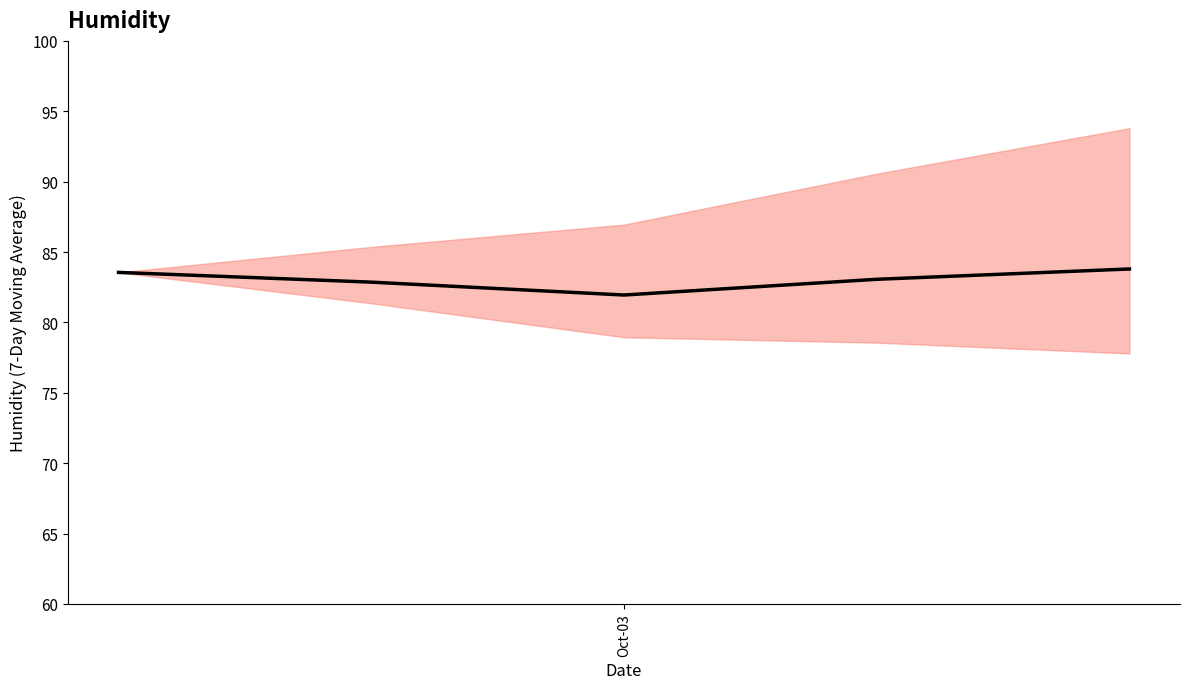

How many points are lower than both their immediate neighbors (excluding endpoints)?

1